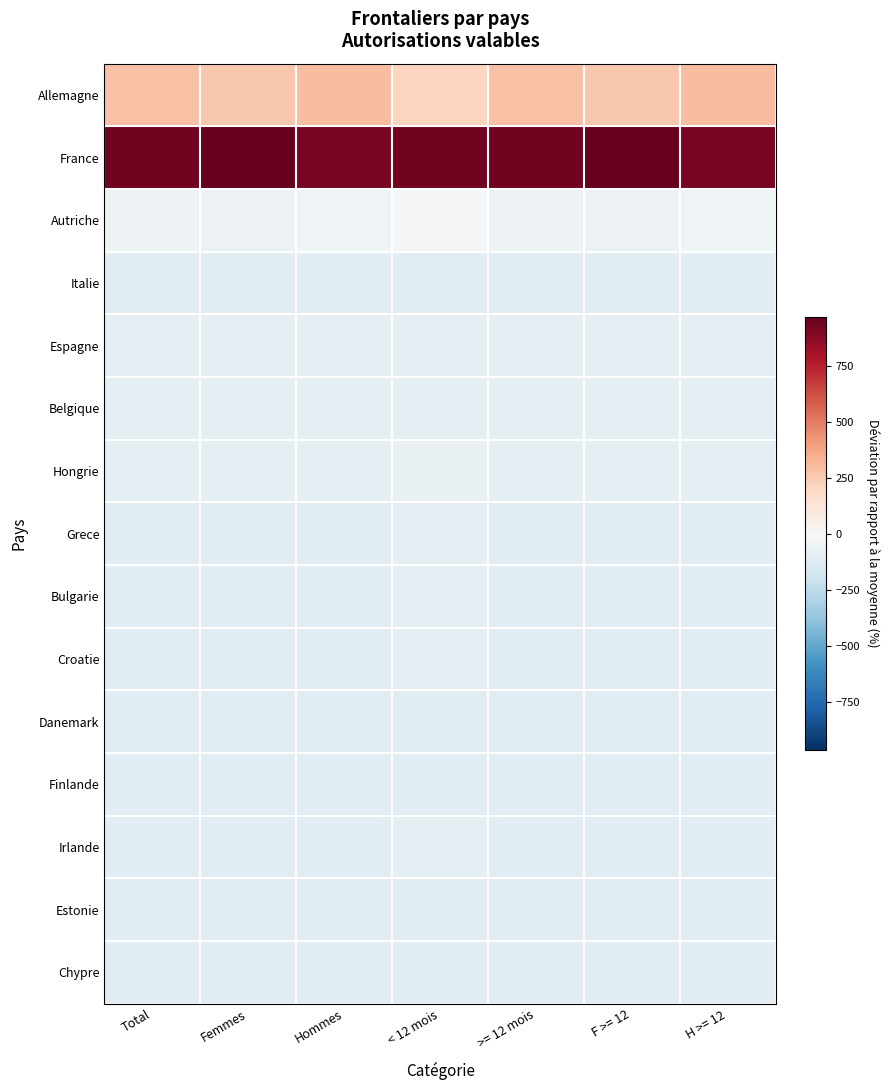

Which category has the lowest value across all series?

Total